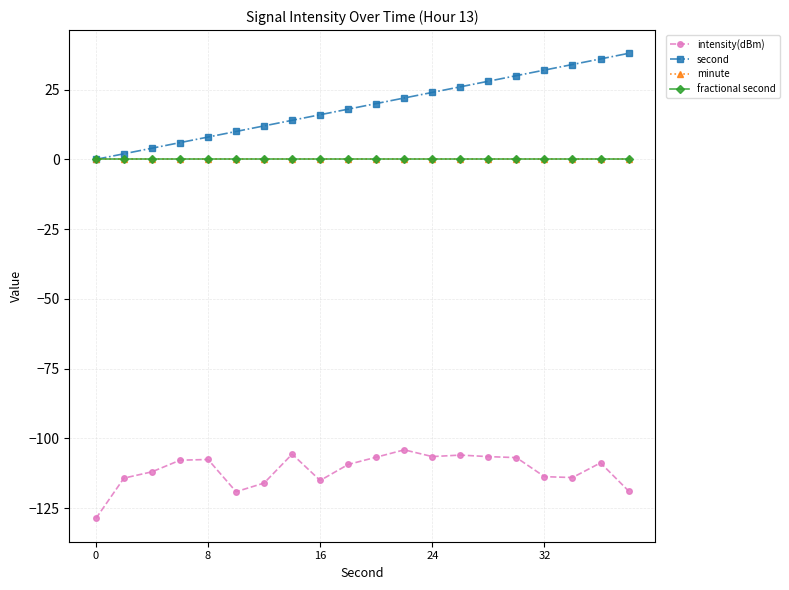

Which series has the largest total across all categories?

second